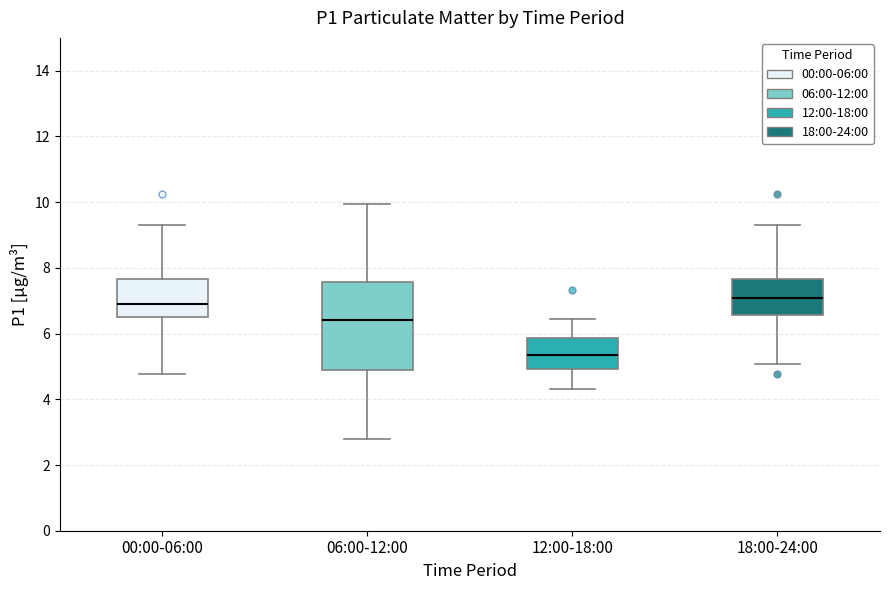

Where does the median line of the box for 18:00-24:00 sit on the y-axis? The values are not printed on the chart, so give them approximately, as read against the axis.

7.0